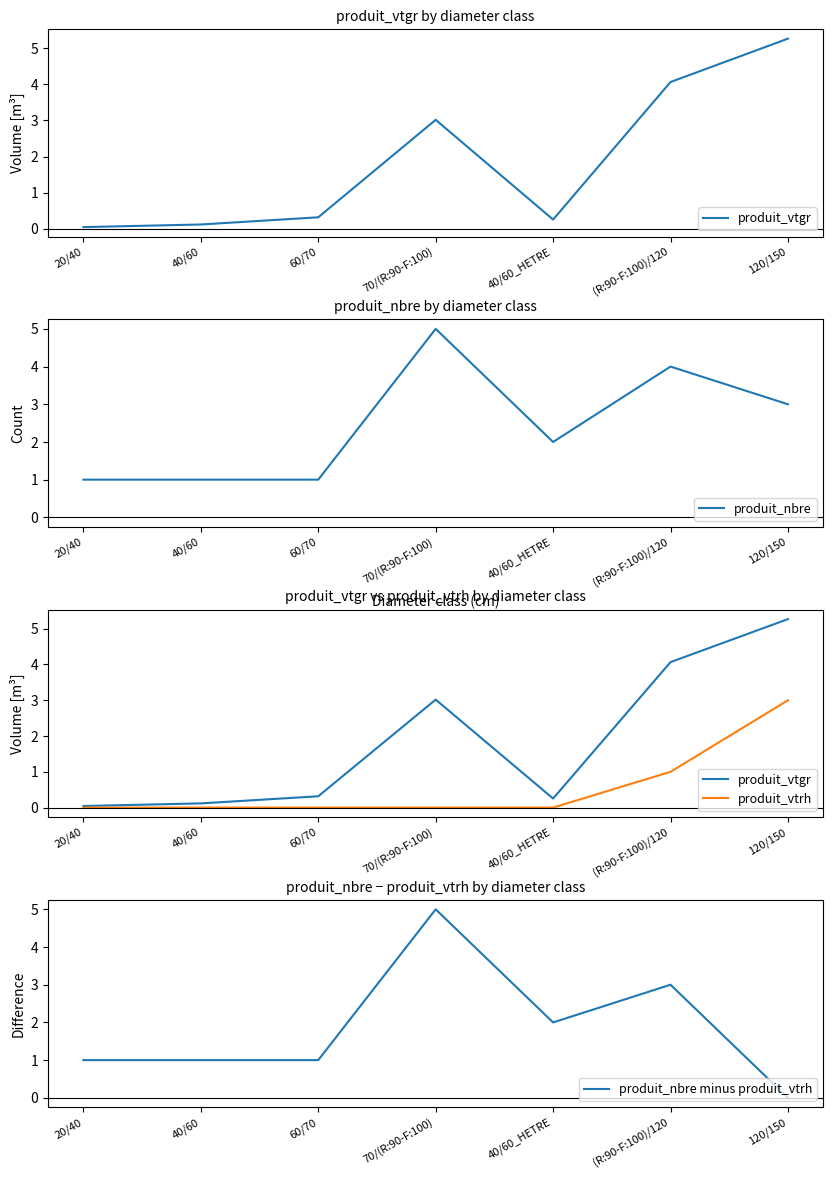

What are all the series names shown in the legend?

produit_vtgr, produit_nbre, produit_vtrh, produit_nbre minus produit_vtrh